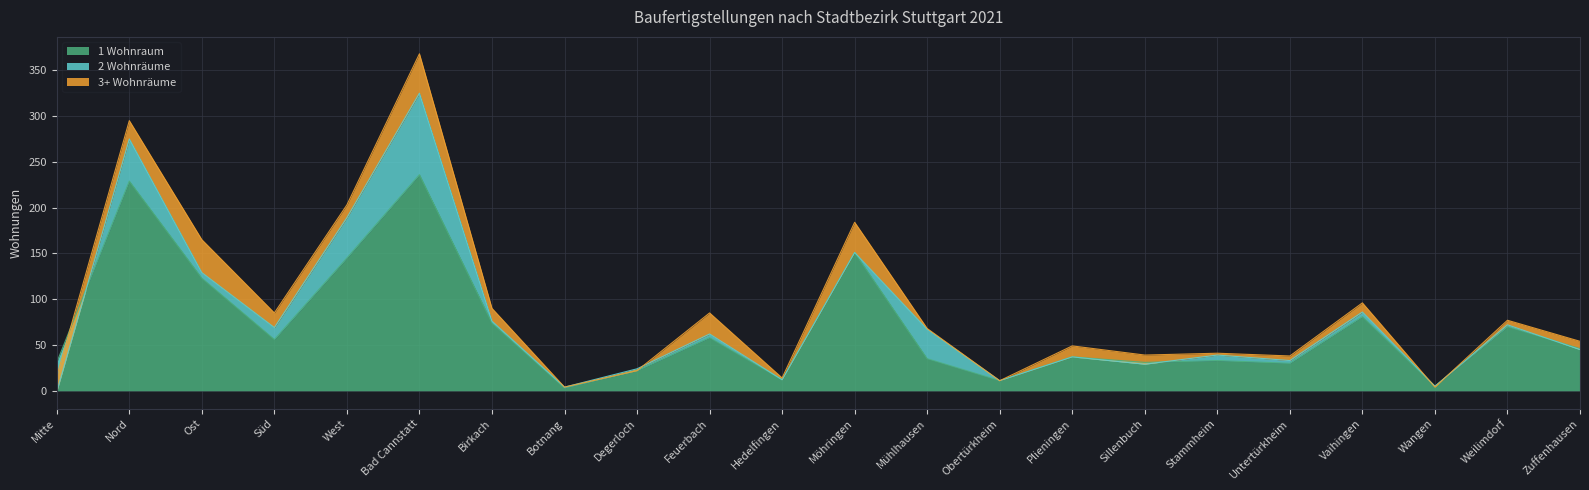

What is the label of the 21st point from the right?

Nord